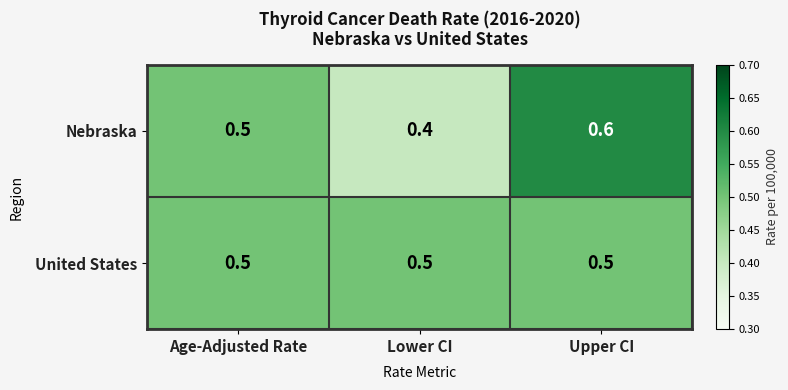

At which category does the chart reach its minimum across all series?

Lower CI